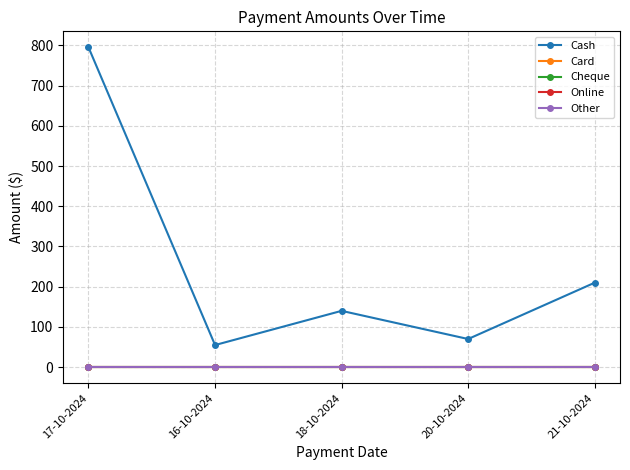

Which category has the lowest value across all series?

17-10-2024